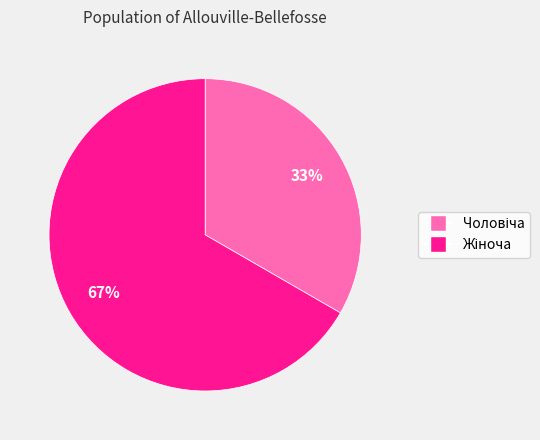

Is there a majority slice in this chart?

Yes